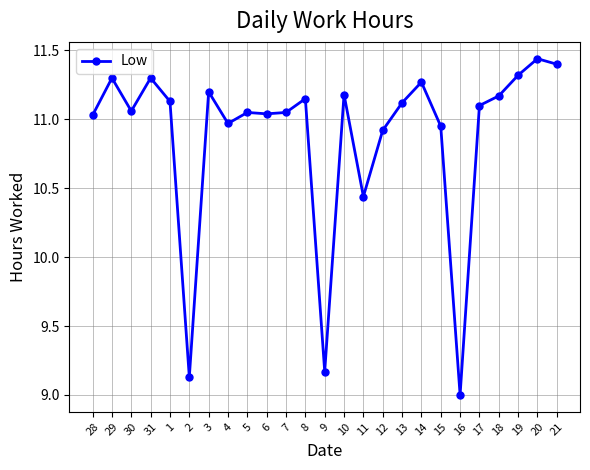

What is the label of the 7th point from the left?

3